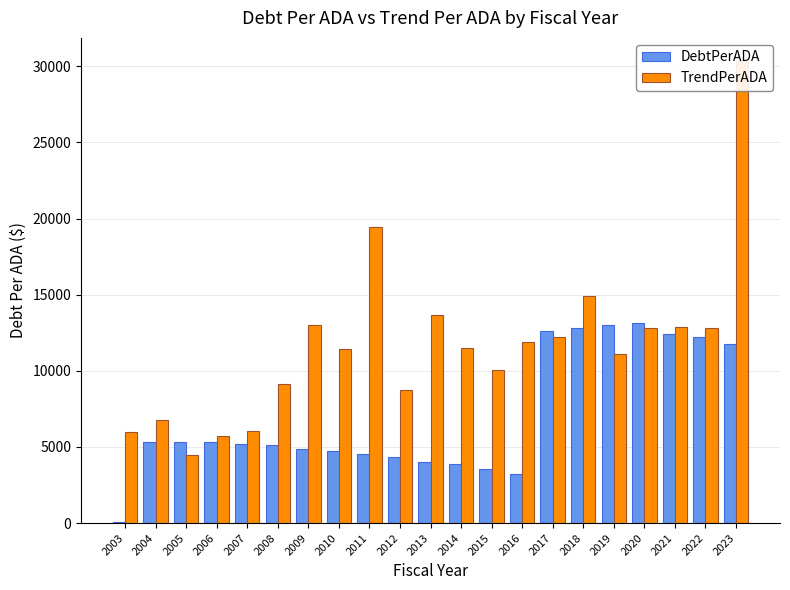

List the series in order of their overall mean, lowest first.

DebtPerADA, TrendPerADA